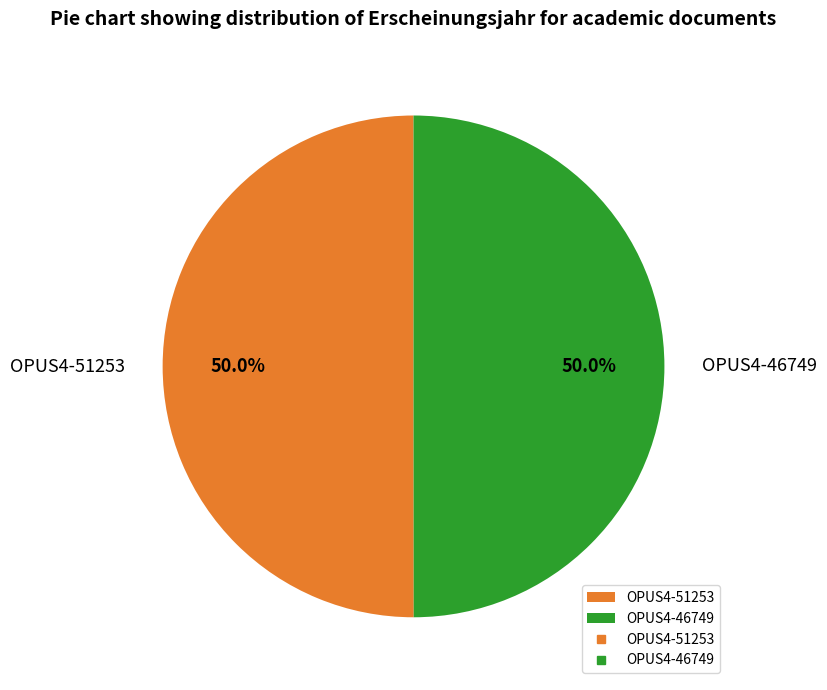

Do OPUS4-46749 and OPUS4-51253 together represent more than half of the pie?

Yes